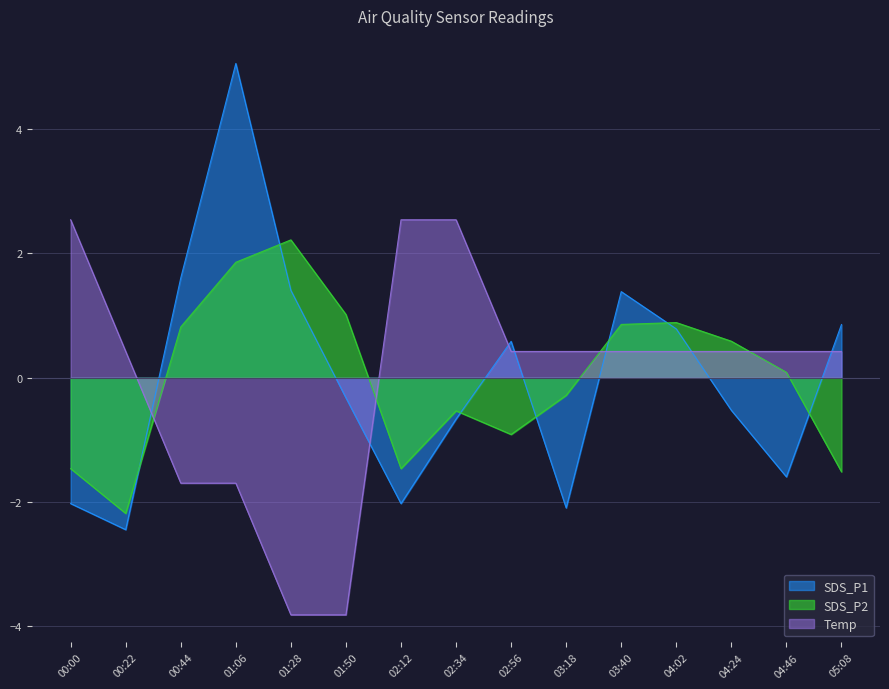

Is the value of SDS_P1 at 04:02 greater than the value of SDS_P2 at 03:18?

Yes